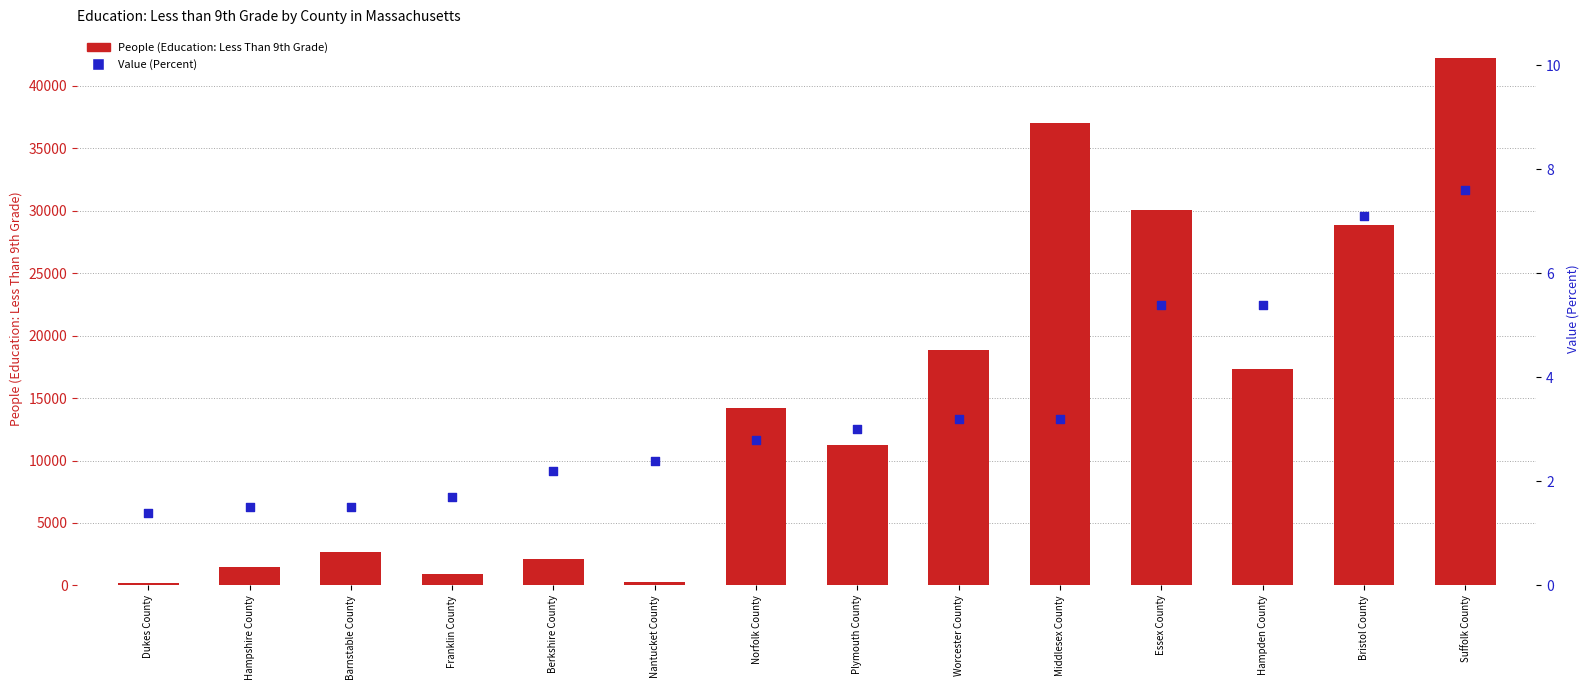

At how many categories does at least one series exceed 11988?

7